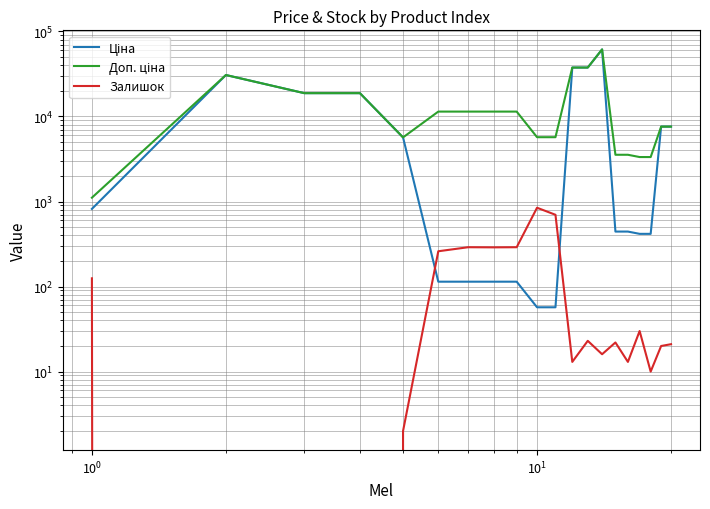

Is the value of Ціна at 7 greater than the value of Залишок at $\mathdefault{10^{1}}$?

Yes